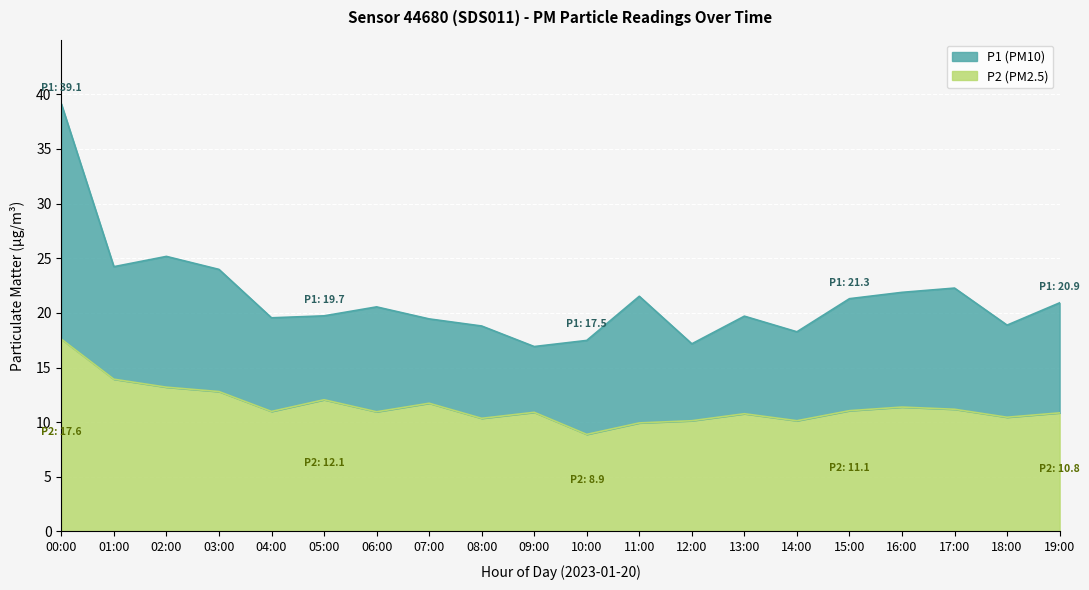

What is the average value of the P1 series?

21.3